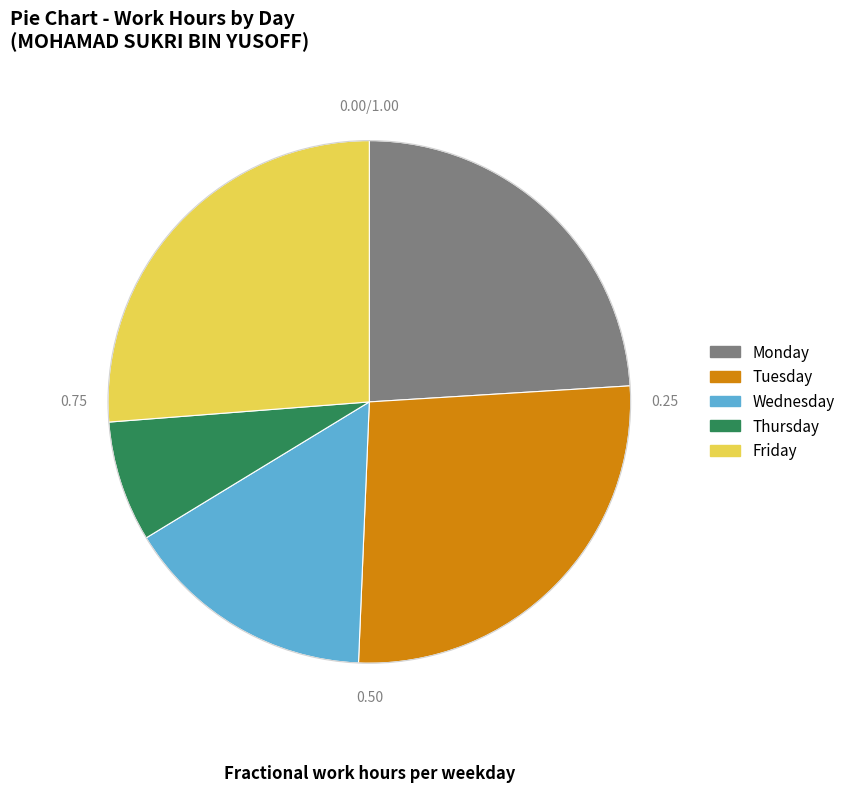

Between Thursday and Wednesday, which is larger?

Wednesday